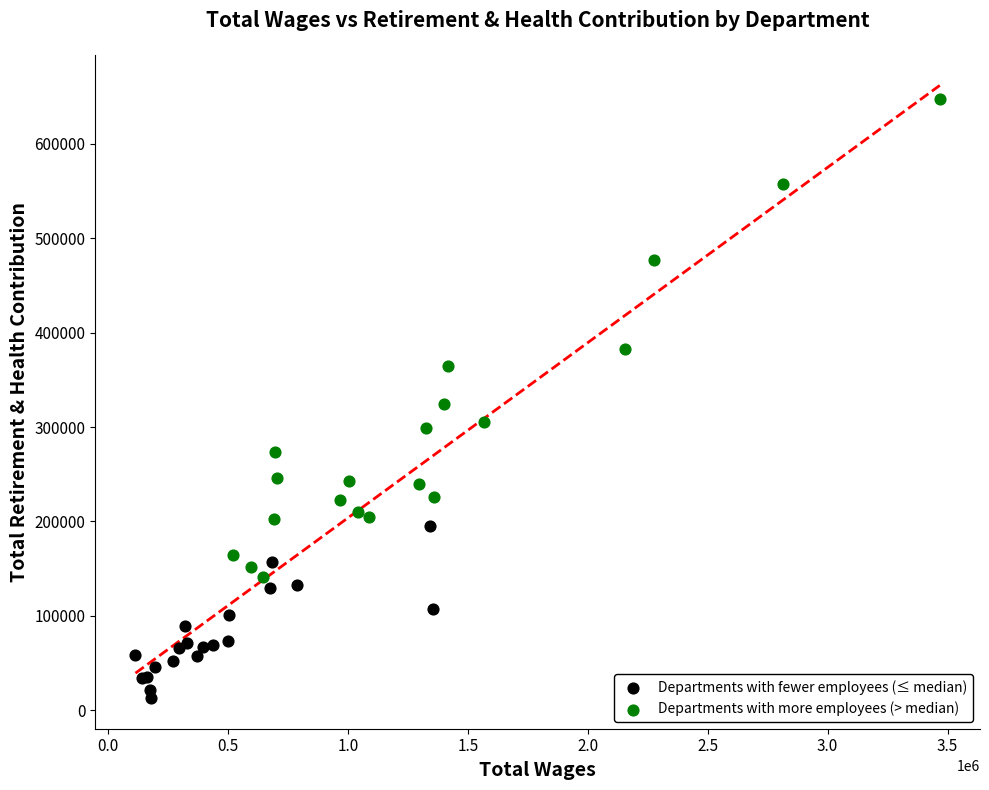

Which series contains the highest Y value?

Departments with more employees (> median)